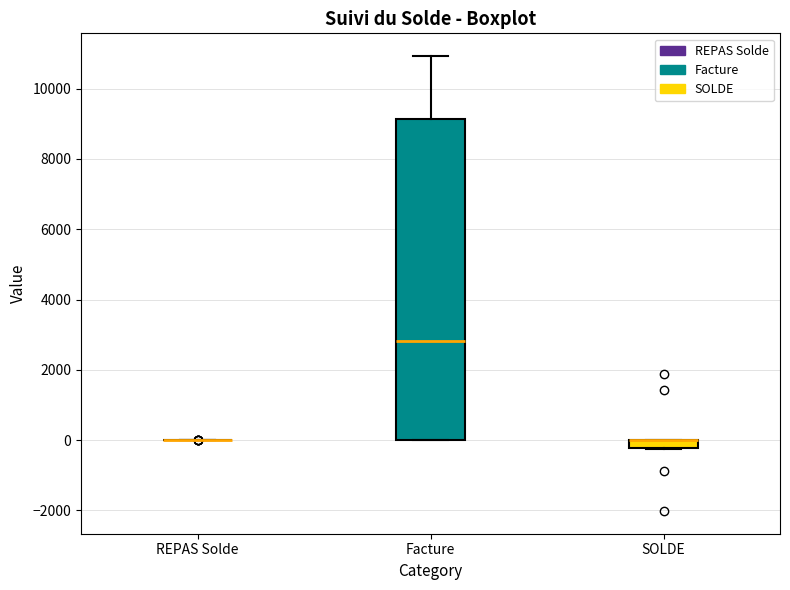

Comparing the boxes themselves (not the whiskers), which one is the tallest?

Facture